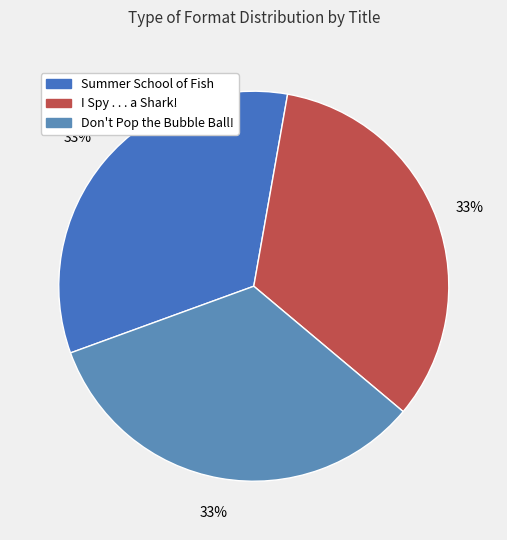

The Summer School of Fish slice represents 23% of the pie. True or false?

False